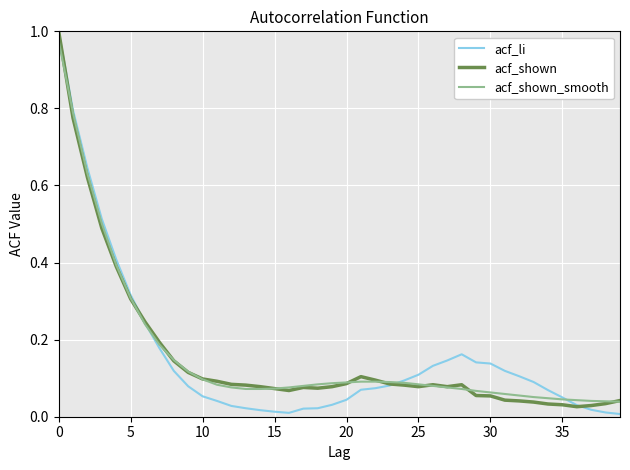

Which series has the widest spread of values?

acf_li